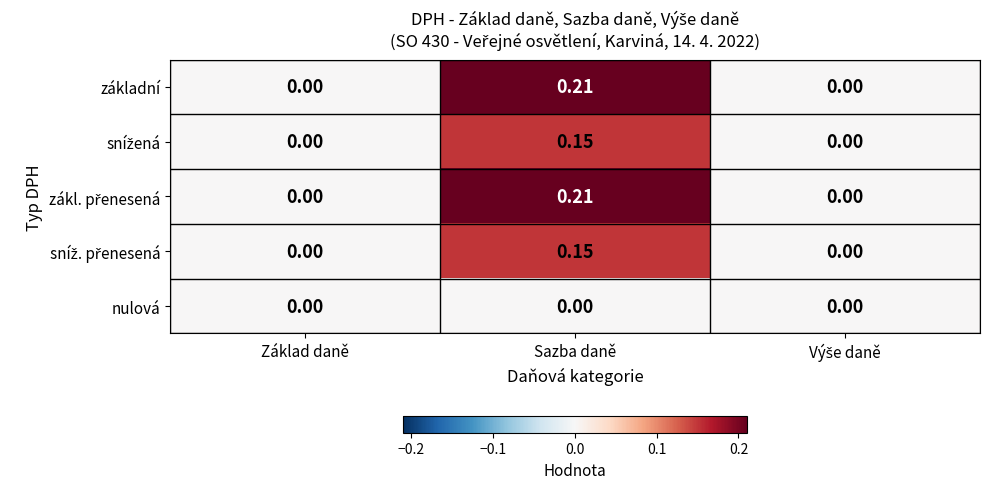

Count the number of data series in this chart.

5